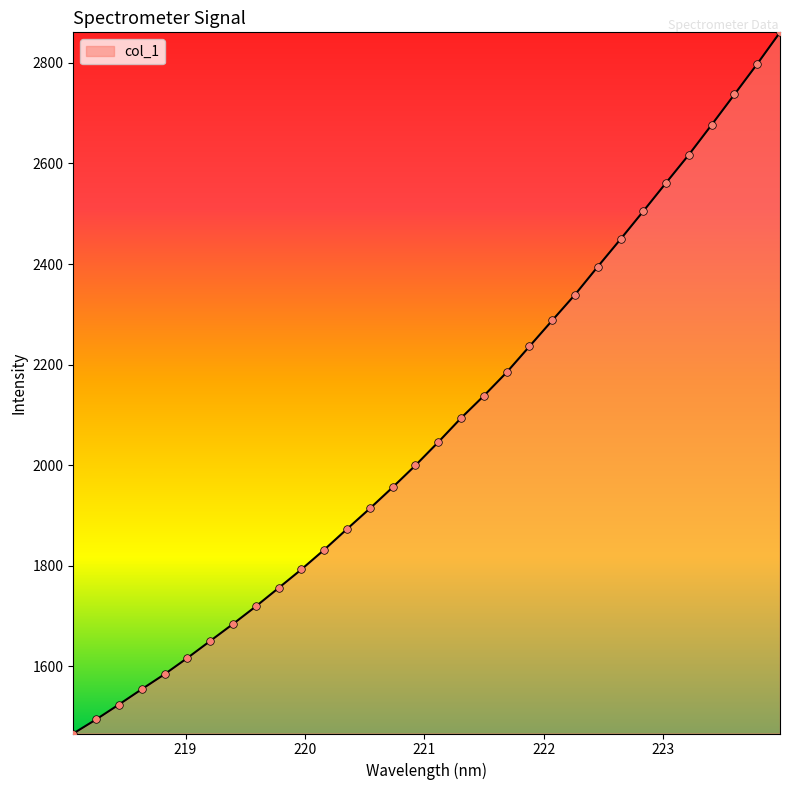

What is the difference between the maximum and minimum values?

1395.1